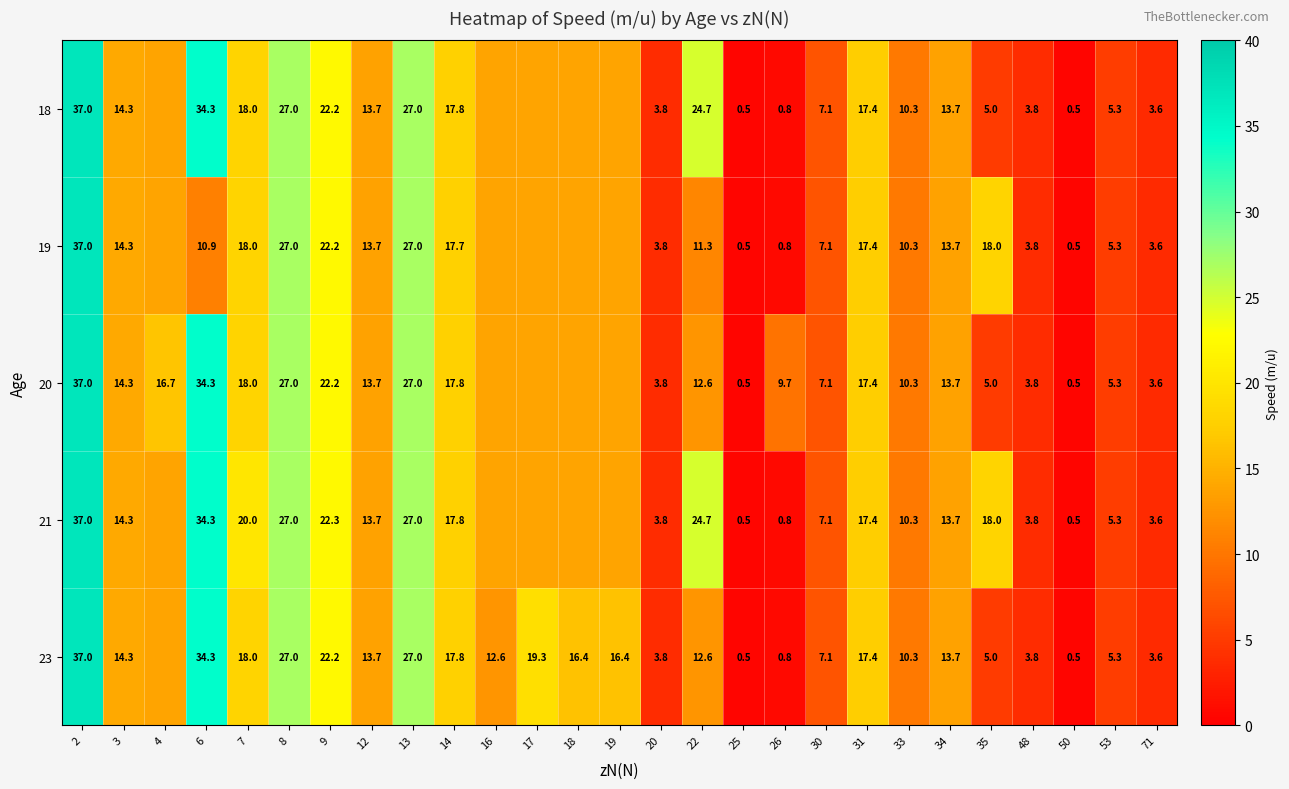

The 18 series shows 13.9 at 17. True or false?

True